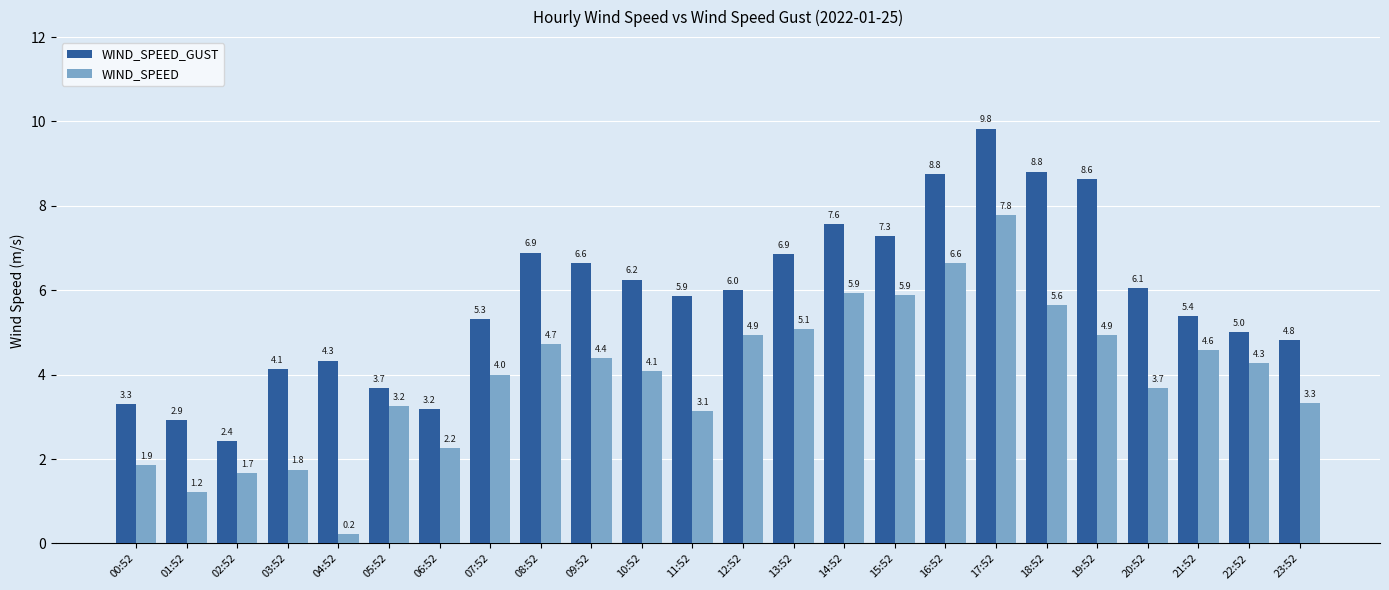

Is it true that WIND_SPEED equals 1.4 at 10:52?

False